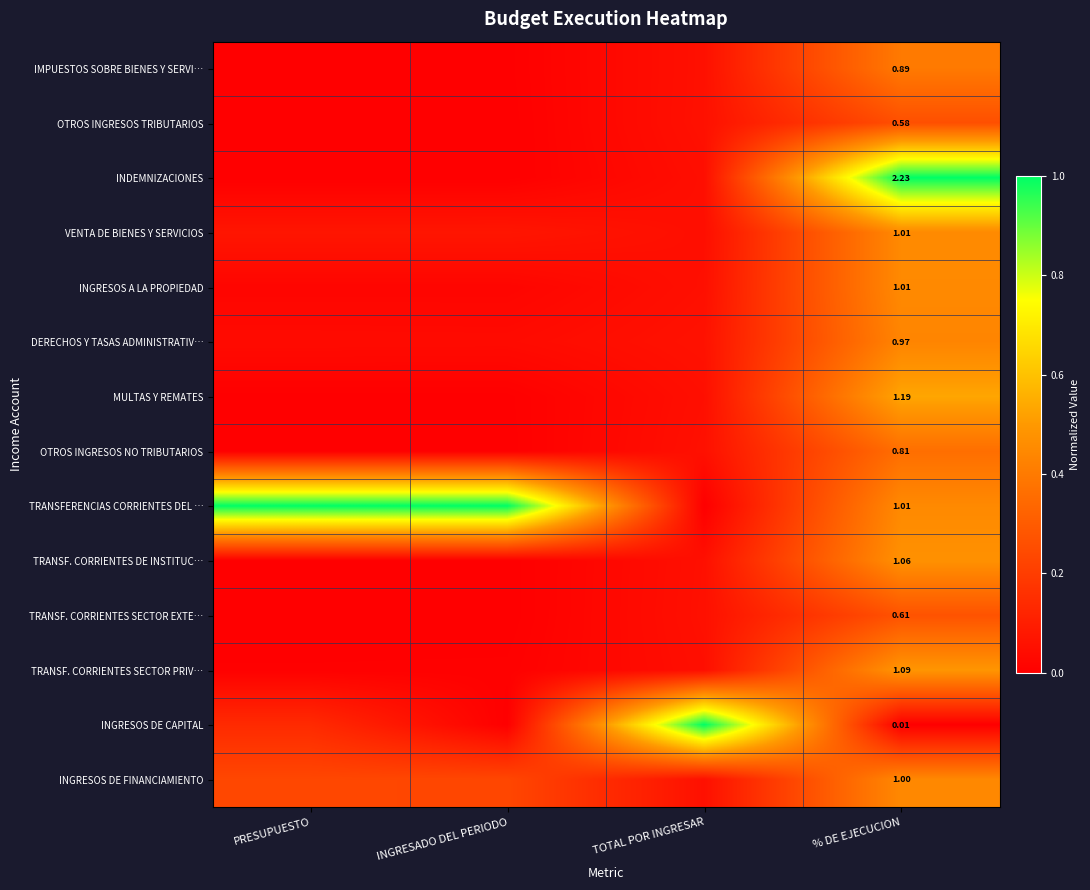

True or false: OTROS INGRESOS NO TRIBUTARIOS has a value of 0.0 at INGRESADO DEL PERIODO.

True